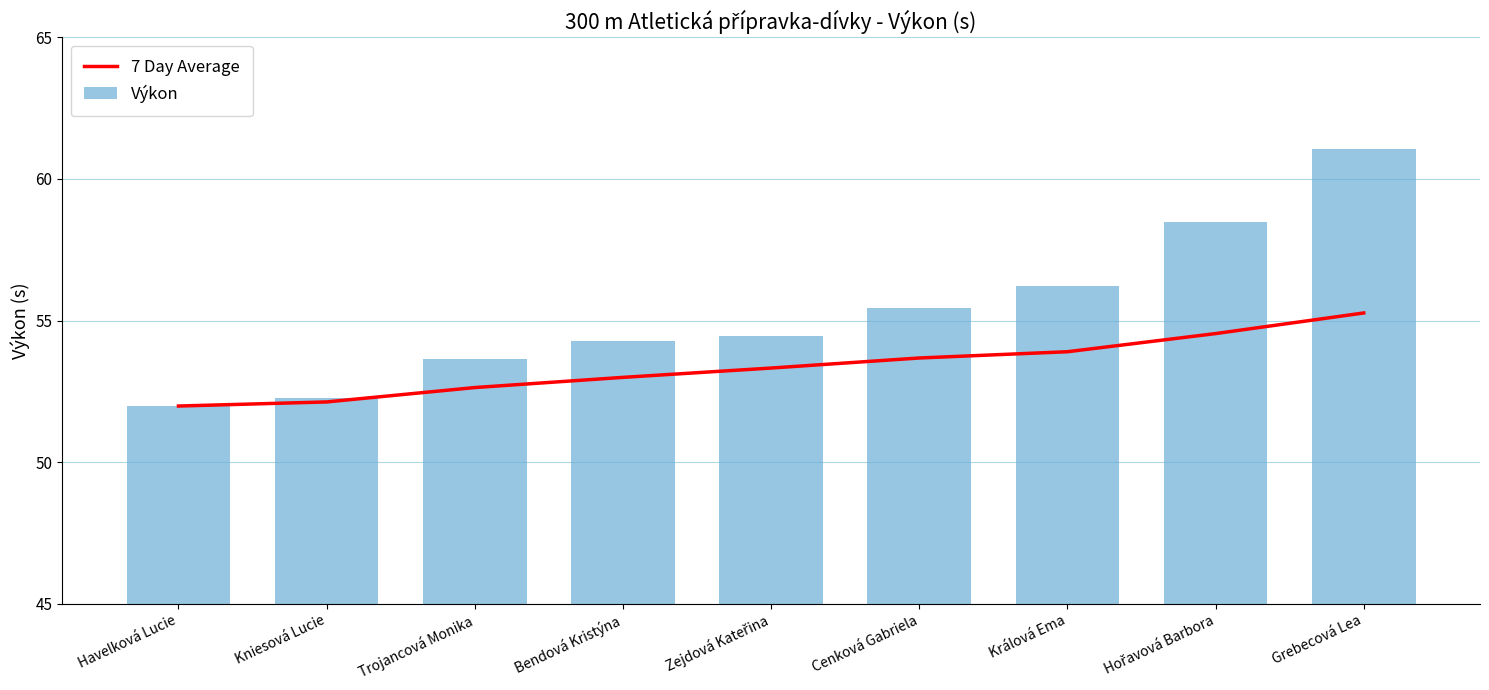

How many data points in Výkon are less than 54?

3